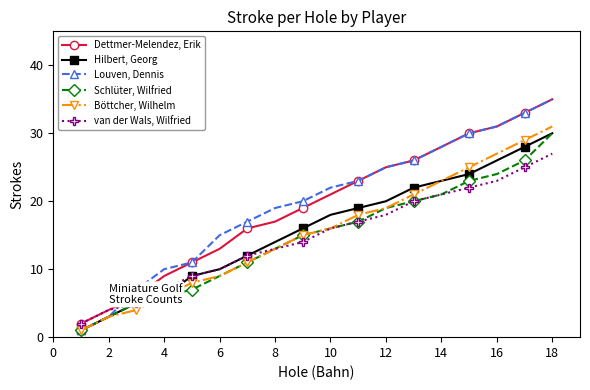

What is the difference between the maximum and minimum values in the Schlüter, Wilfried series?

29